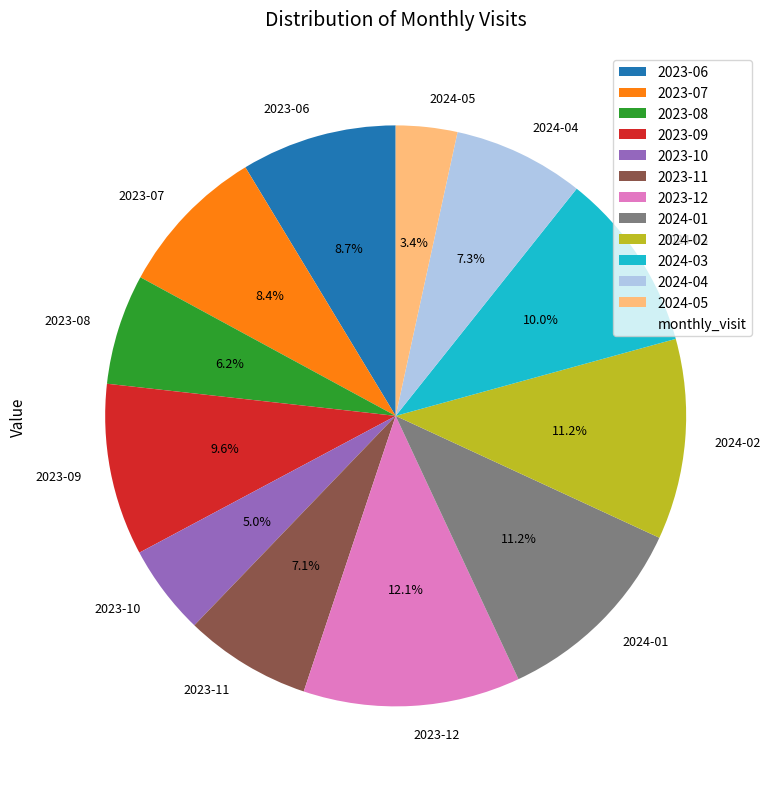

To the nearest percent, what percentage of the pie is 2023-07?

8%